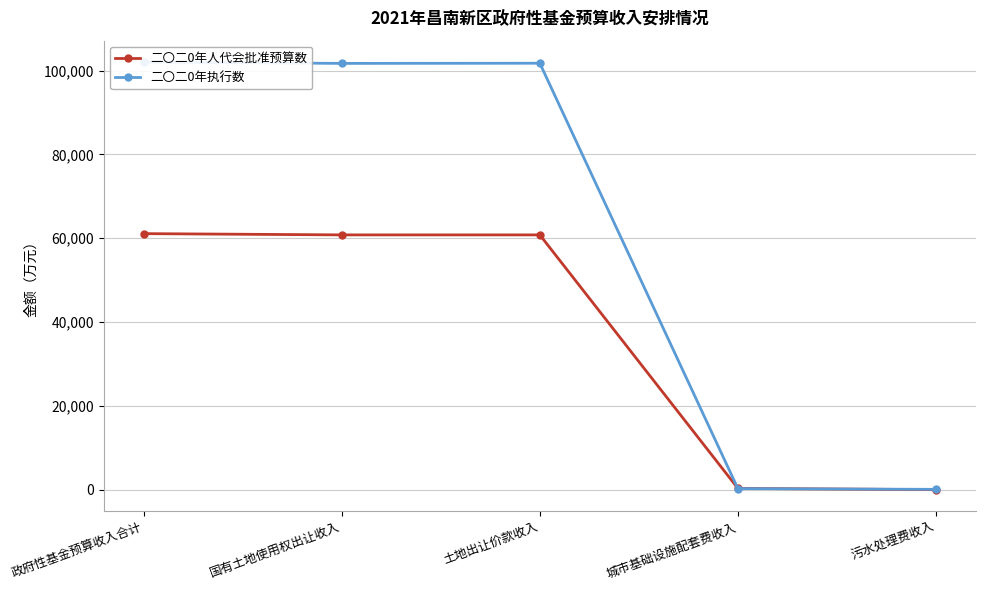

Reading right to left, transcribe all the data shown in this chart.

二〇二0年人代会批准预算数: 0	300	60809	60809	61109
二〇二0年执行数: 72	251	101781	101741	102064